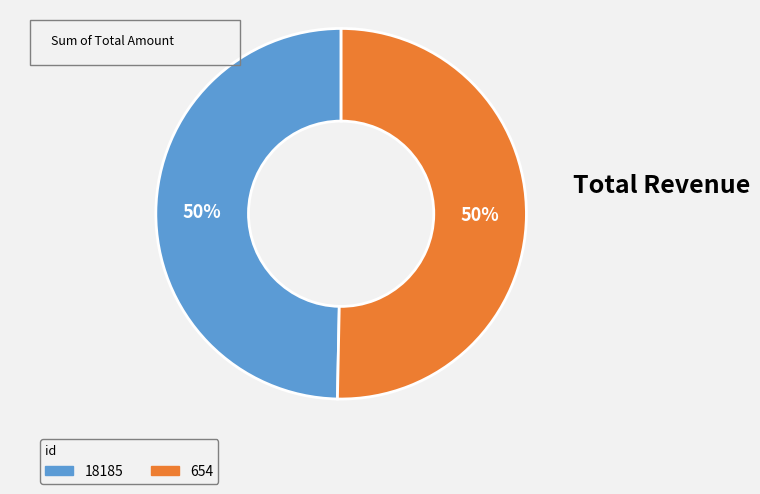

Which category has the smallest portion of the pie?

18185